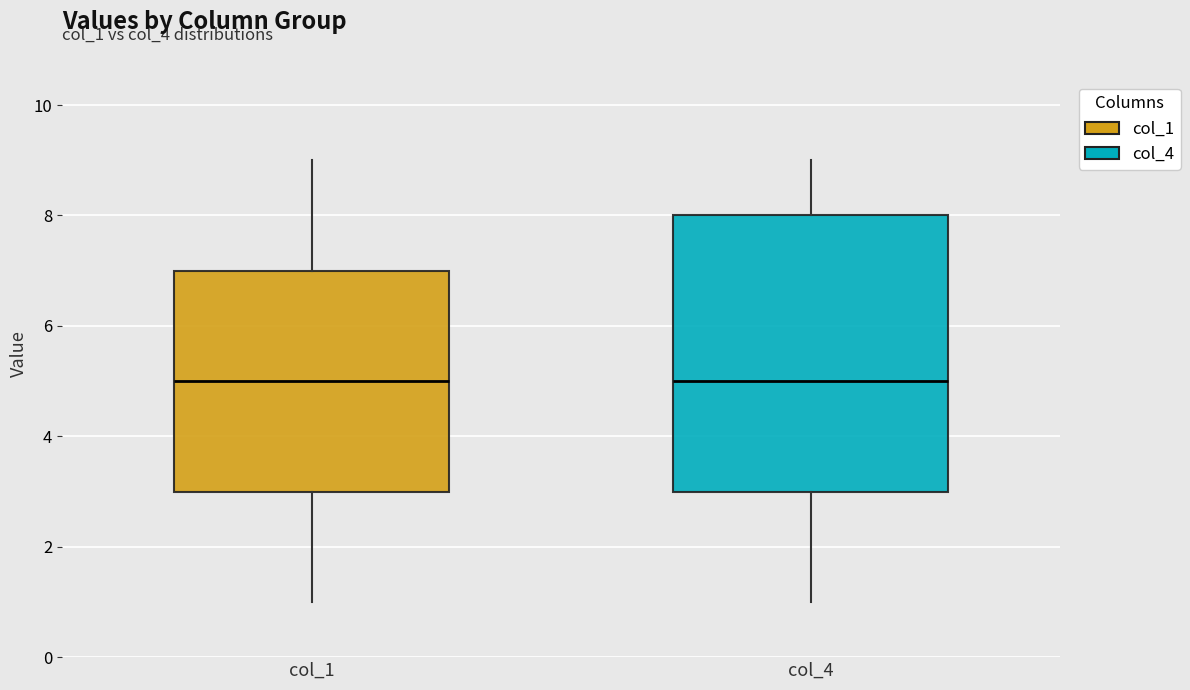

Reading left to right, transcribe this box plot: for each box, give where its median line is, the range the box spans, and where its two whiskers end, as read against the y-axis. The values are not printed on the chart, so give them approximately, as read against the axis.

col_1: median 5, box 3 to 7, whiskers 1 to 9
col_4: median 5, box 3 to 8, whiskers 1 to 9